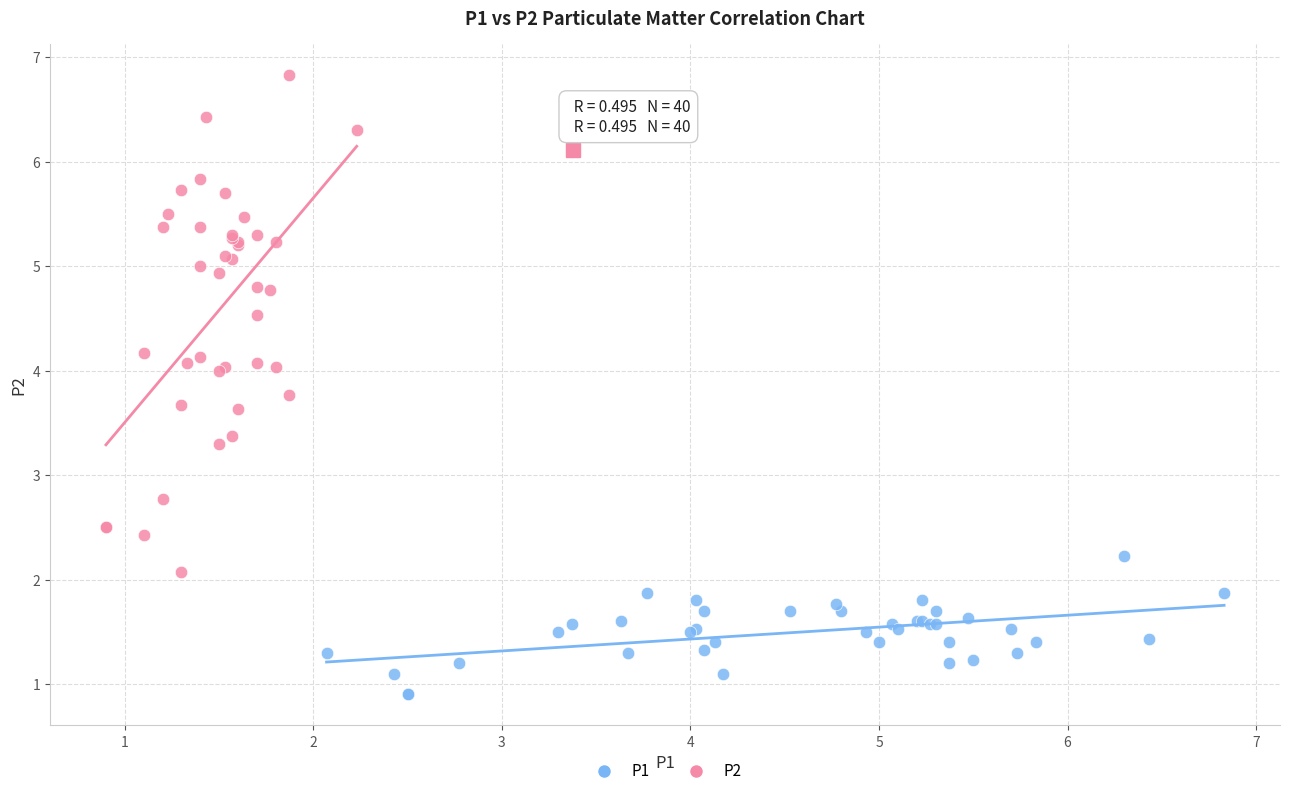

Which series has the widest spread of Y values?

P2